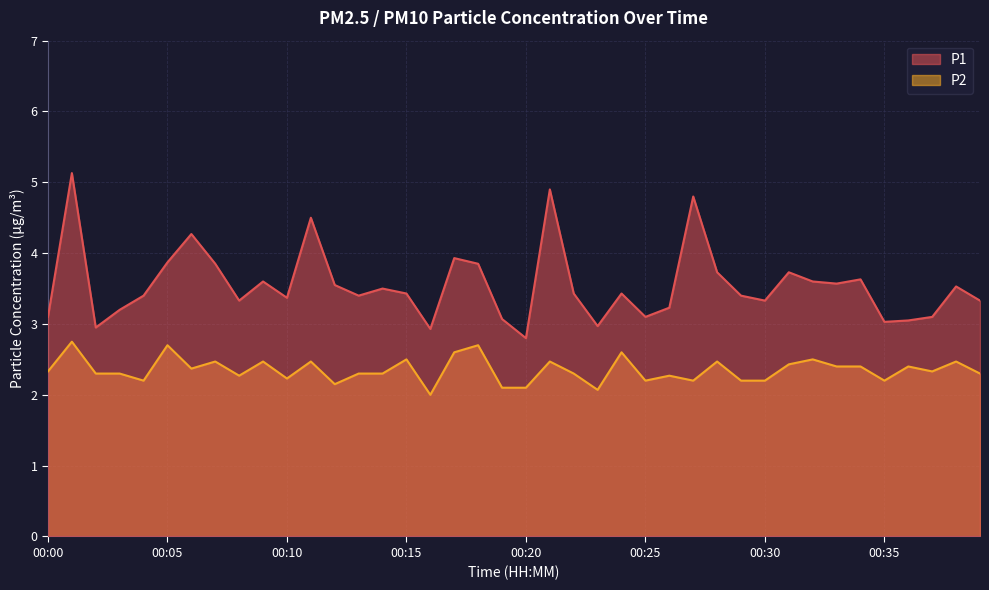

Reading right to left, transcribe all the data shown in this chart.

P1: 00:40=3.3	00:39=3.5	00:38=3.1	00:37=3.0	00:35=3.0	00:34=3.6	00:33=3.6	00:32=3.6	00:31=3.7	00:30=3.3	00:29=3.4	00:28=3.7	00:27=4.8	00:26=3.2	00:25=3.1	00:24=3.4	00:23=3.0	00:22=3.4	00:21=4.9	00:20=2.8	00:19=3.1	00:18=3.9	00:17=3.9	00:16=2.9	00:15=3.4	00:14=3.5	00:13=3.4	00:12=3.5	00:11=4.5	00:10=3.4	00:09=3.6	00:08=3.3	00:07=3.9	00:06=4.3	00:05=3.9	00:04=3.4	00:03=3.2	00:02=3.0	00:01=5.1	00:00=3.1
P2: 00:40=2.3	00:39=2.5	00:38=2.3	00:37=2.4	00:35=2.2	00:34=2.4	00:33=2.4	00:32=2.5	00:31=2.4	00:30=2.2	00:29=2.2	00:28=2.5	00:27=2.2	00:26=2.3	00:25=2.2	00:24=2.6	00:23=2.1	00:22=2.3	00:21=2.5	00:20=2.1	00:19=2.1	00:18=2.7	00:17=2.6	00:16=2.0	00:15=2.5	00:14=2.3	00:13=2.3	00:12=2.1	00:11=2.5	00:10=2.2	00:09=2.5	00:08=2.3	00:07=2.5	00:06=2.4	00:05=2.7	00:04=2.2	00:03=2.3	00:02=2.3	00:01=2.8	00:00=2.3